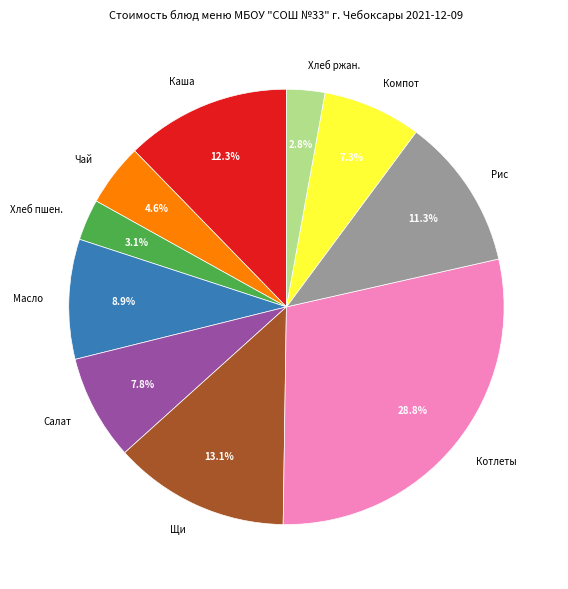

How many segments does this pie chart have?

10